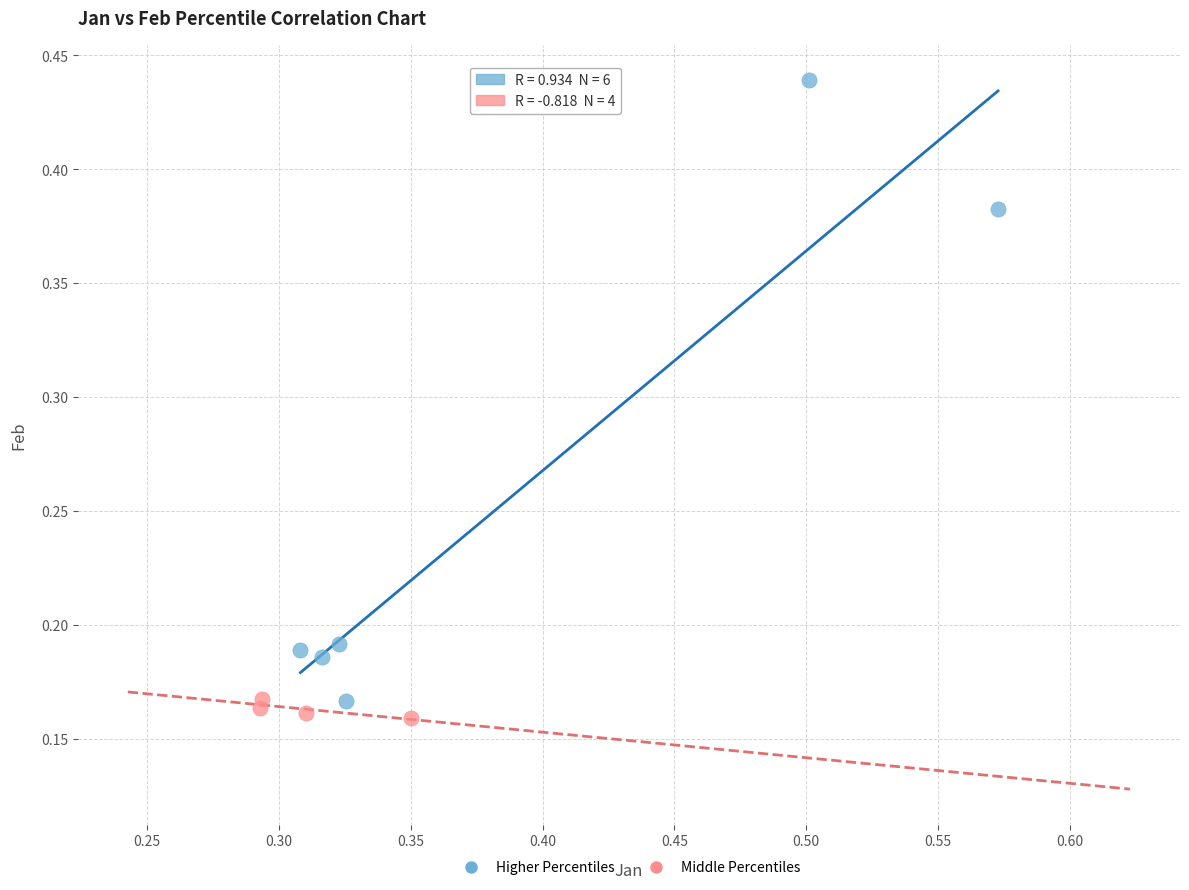

What are all the series names shown in the legend?

Higher Percentiles, Middle Percentiles